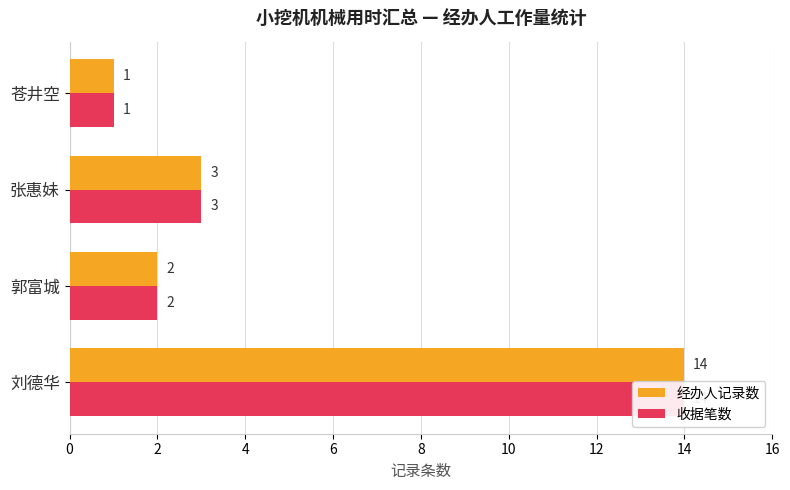

What is the value of the 收据笔数 bar at the 2nd from the left?

2